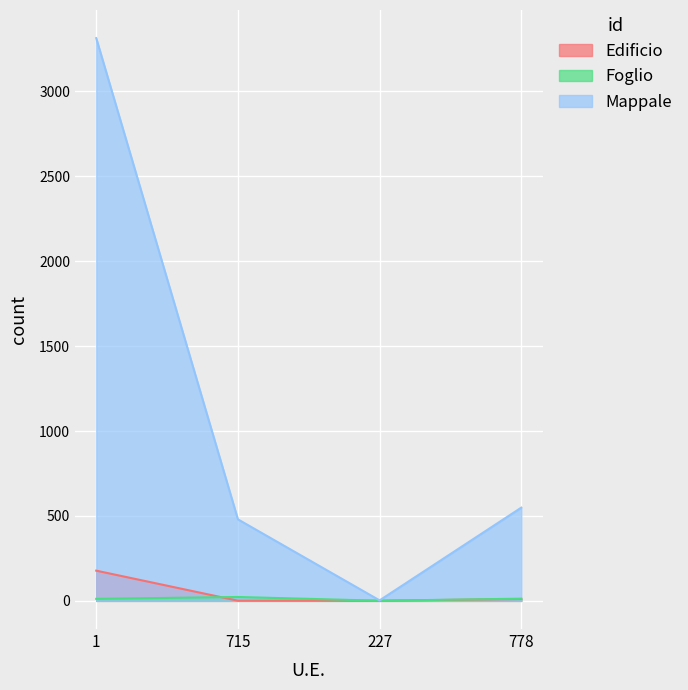

Reading right to left, extract all data points from this chart.

Edificio: 778=11	227=1	715=1	1=178
Foglio: 778=13	227=1	715=23	1=12
Mappale: 778=549	227=3	715=480	1=3313